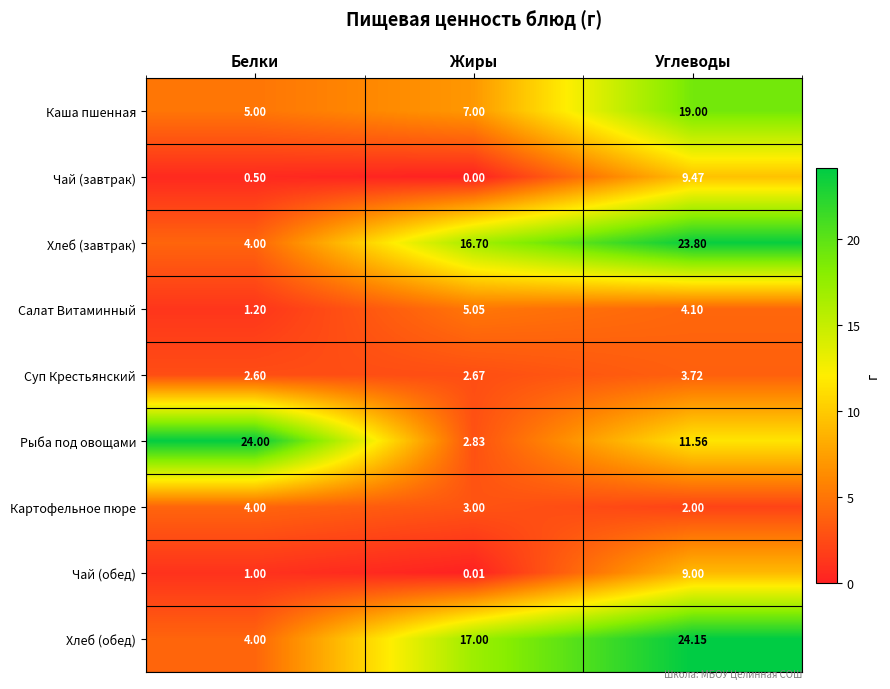

Where does the Рыба под овощами series first go above 11?

Белки